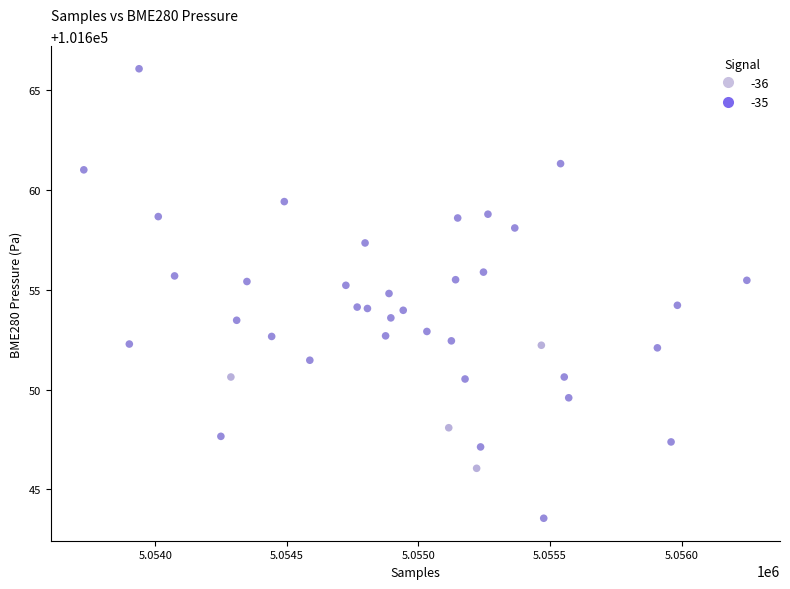

What is the range of Y values (max minus min)?

22.5